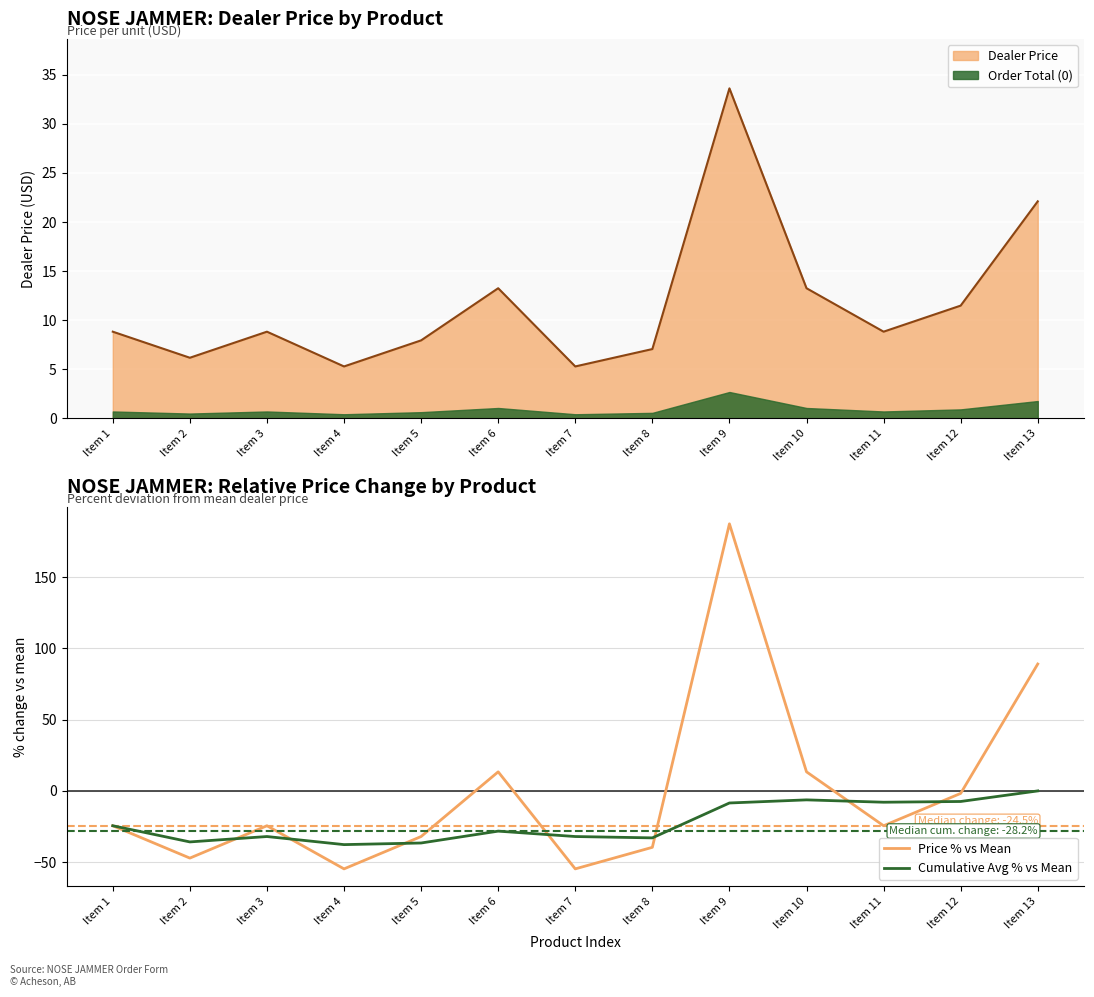

What is the difference between the maximum and minimum values in the Price % vs Mean series?

242.2